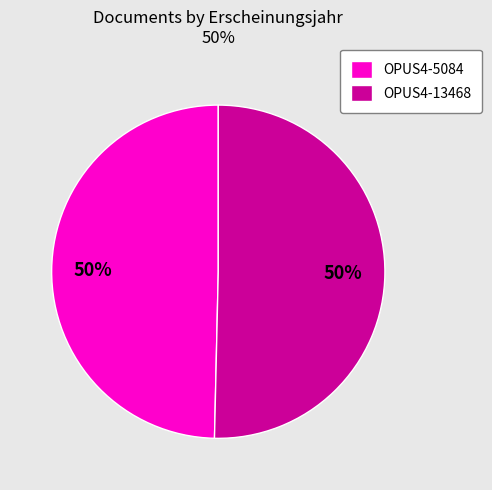

True or false: OPUS4-13468 accounts for 50% of the total.

True